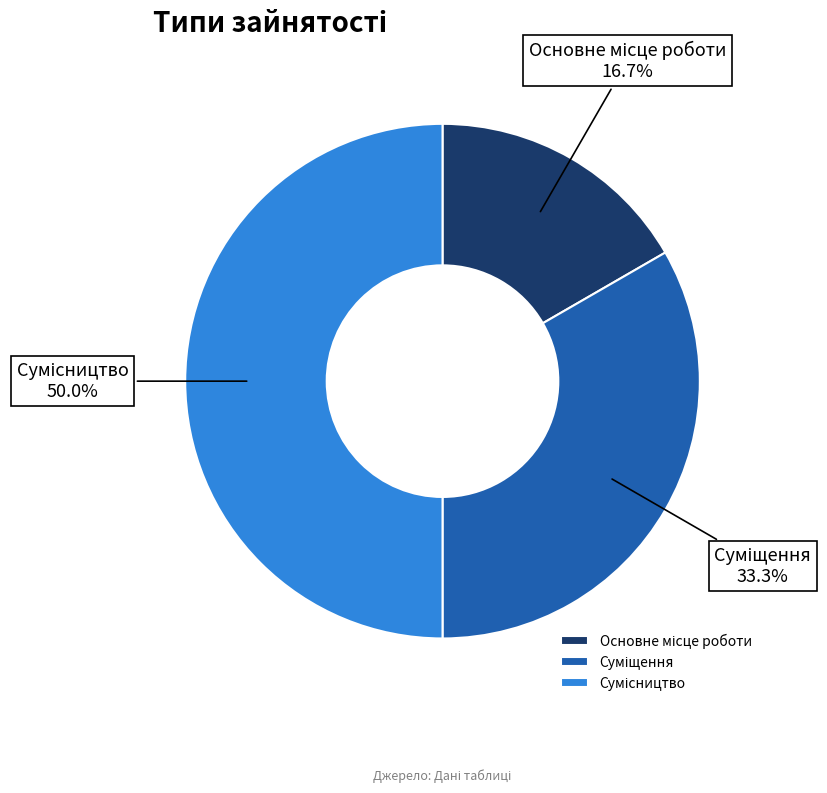

To the nearest percent, what is the combined percentage of Суміщення and Сумісництво?

83%